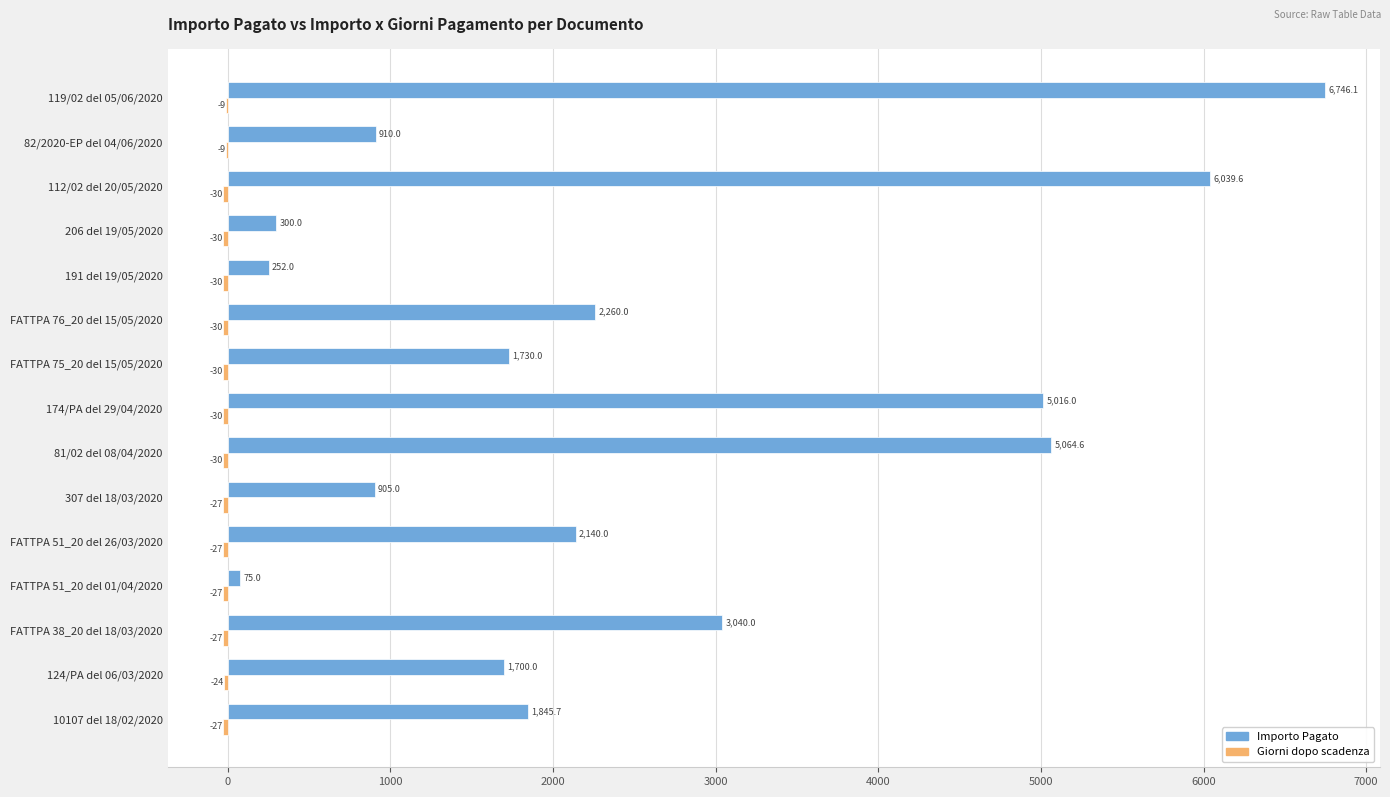

What is the greatest value displayed?

6746.1